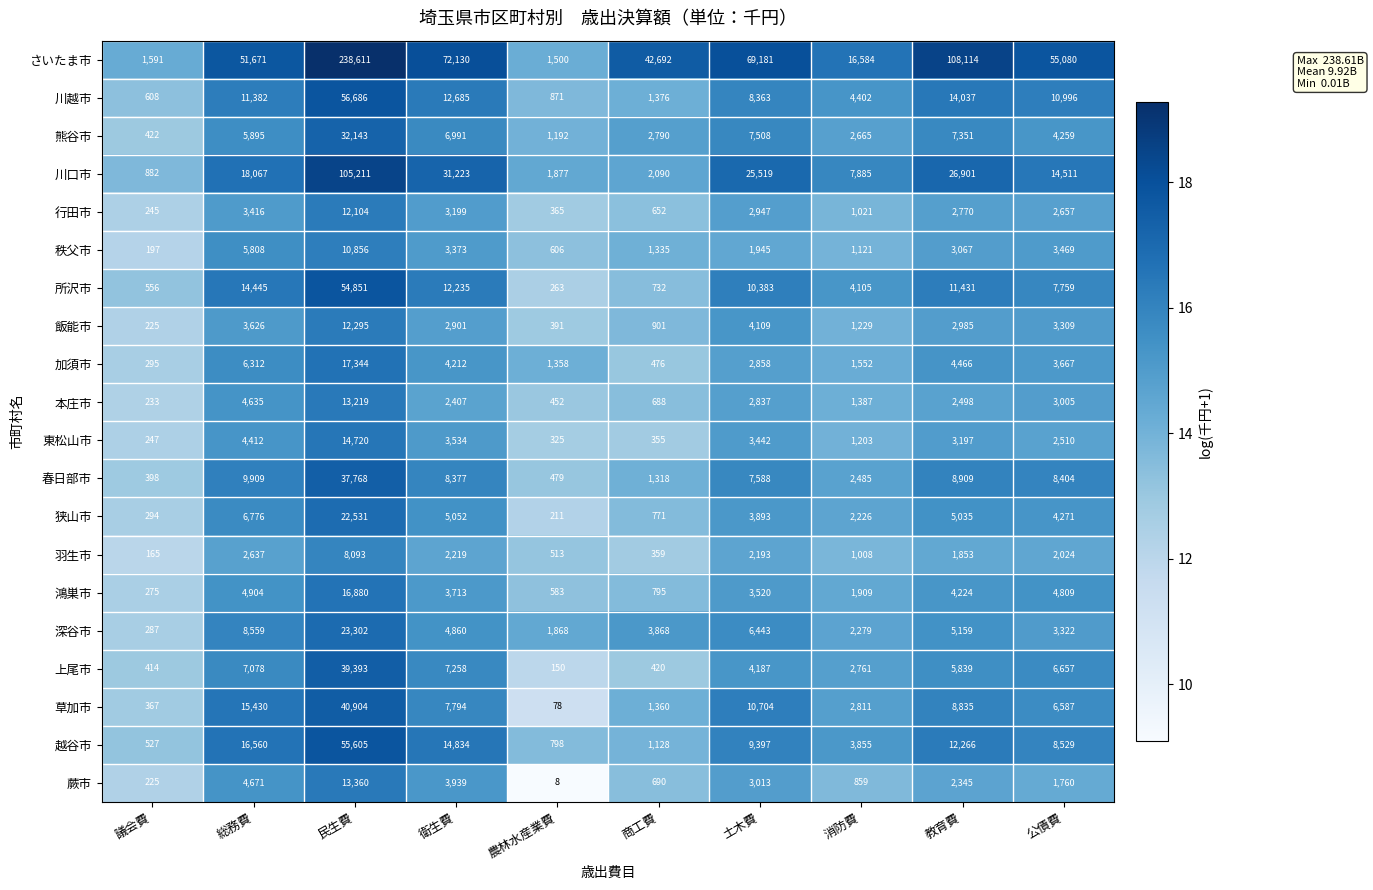

What is the highest value of the 秩父市 series?

10856